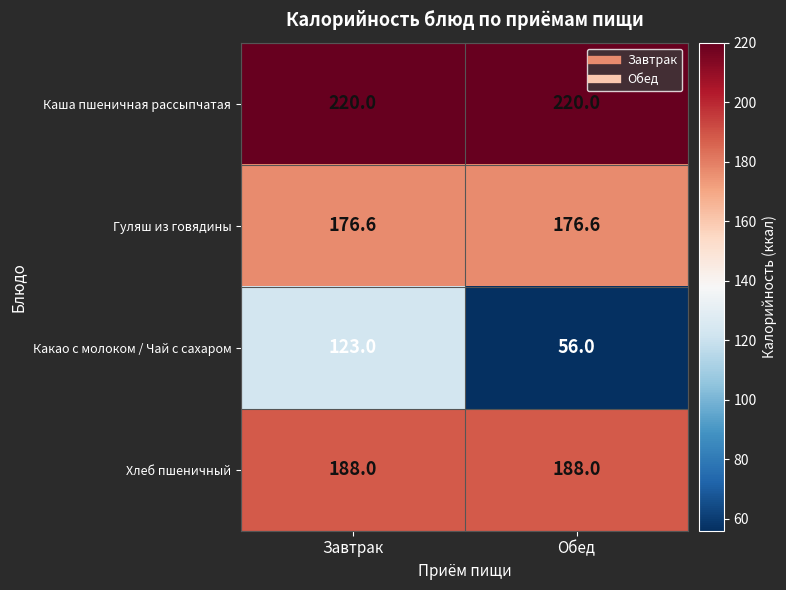

What is the maximum value for Хлеб пшеничный?

188.0